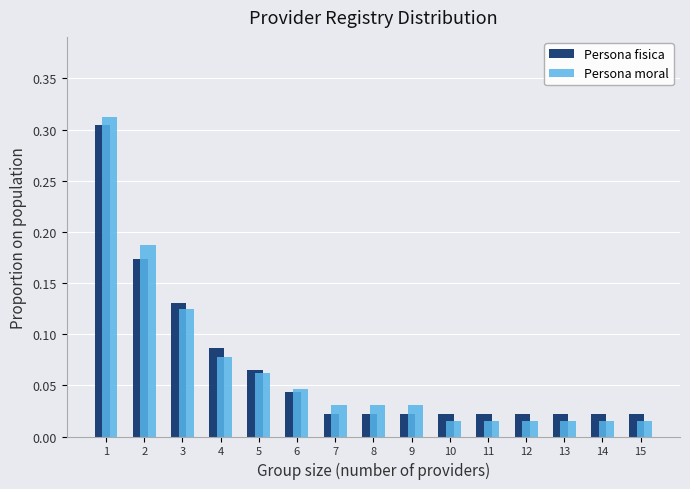

Which series changed the most between 3 and 7?

Persona fisica